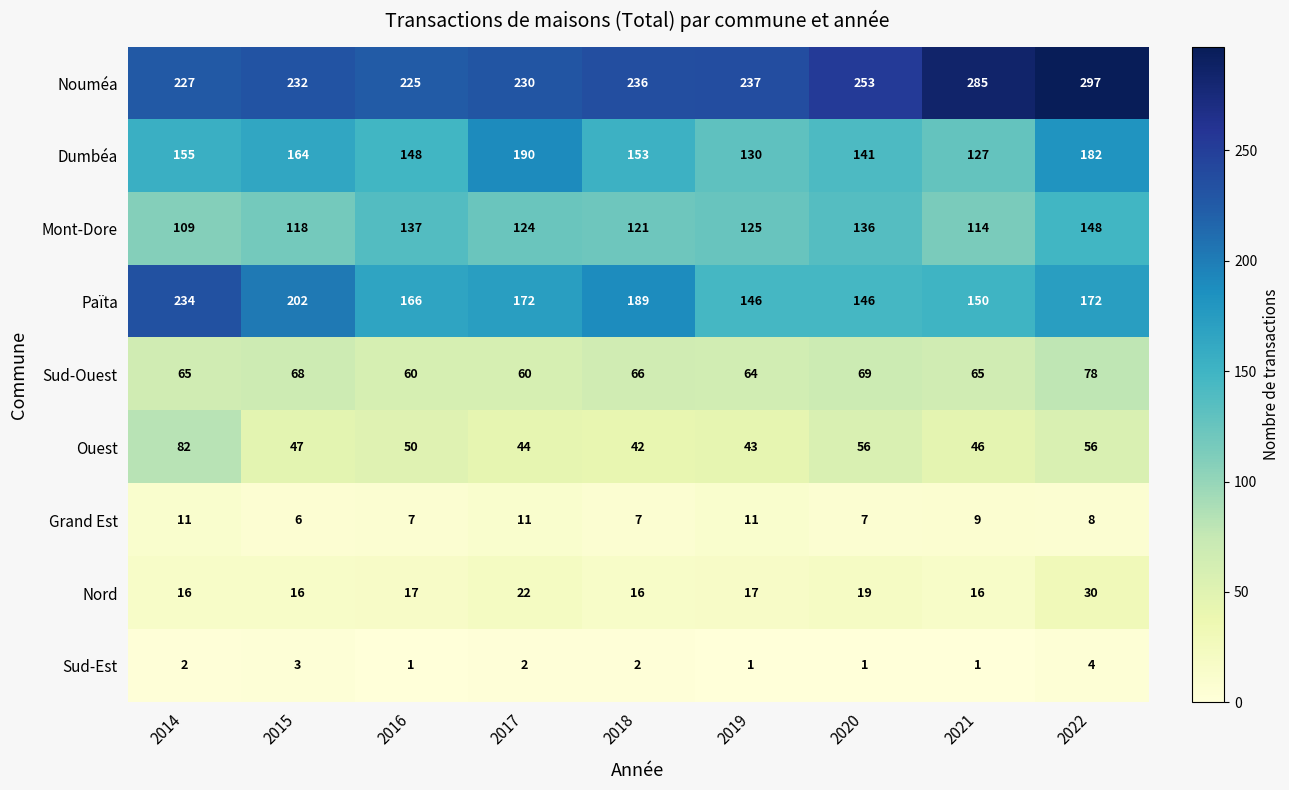

What is the spread (max minus min) of values at 2017?

228